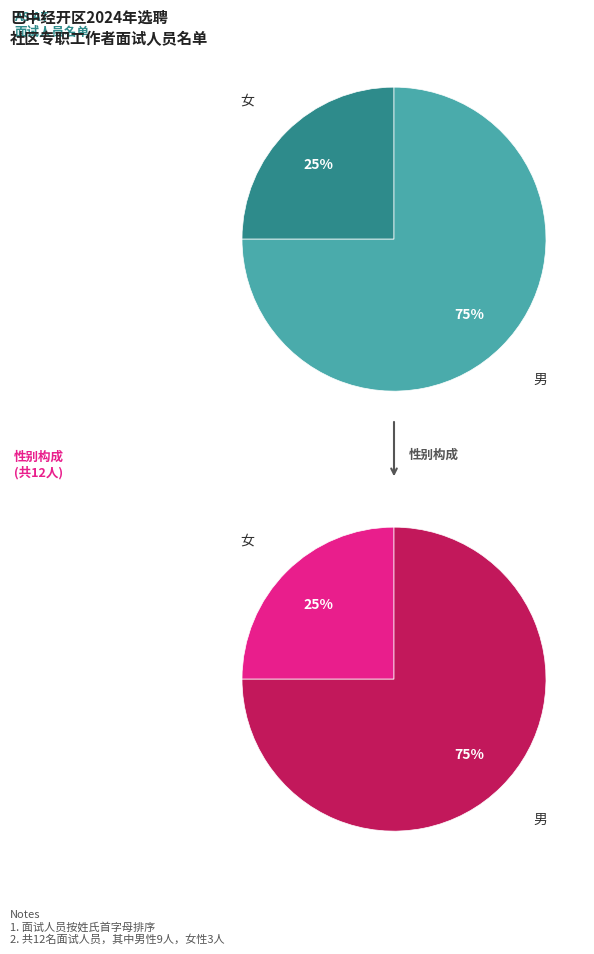

Is it true that 女 is 40% of the pie?

False